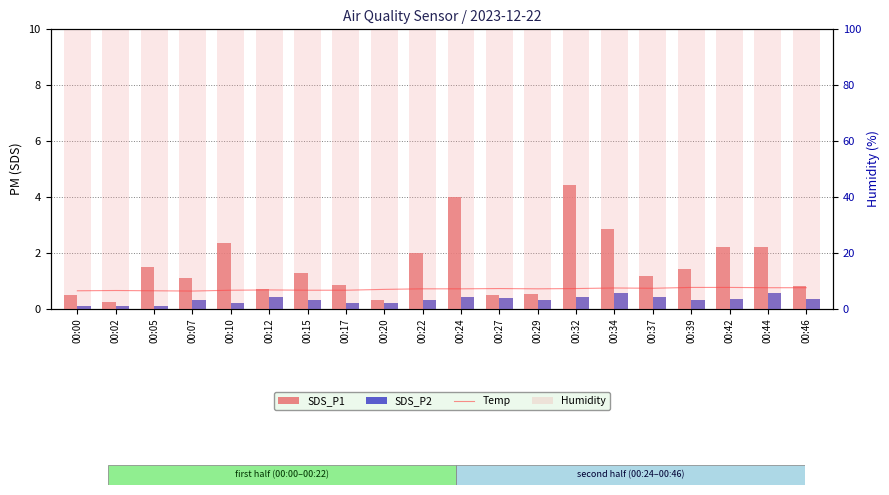

What is the sum of all SDS_P2 values?

6.2